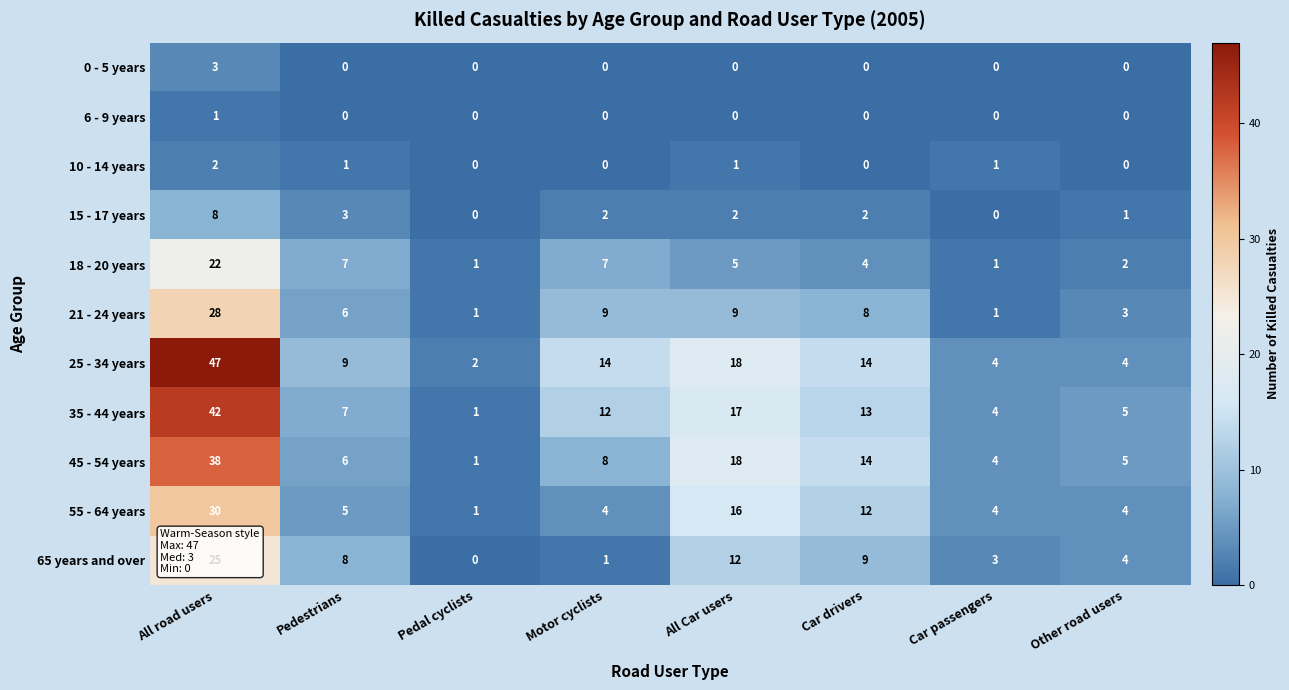

At which category is the sum across all series the highest?

All road users